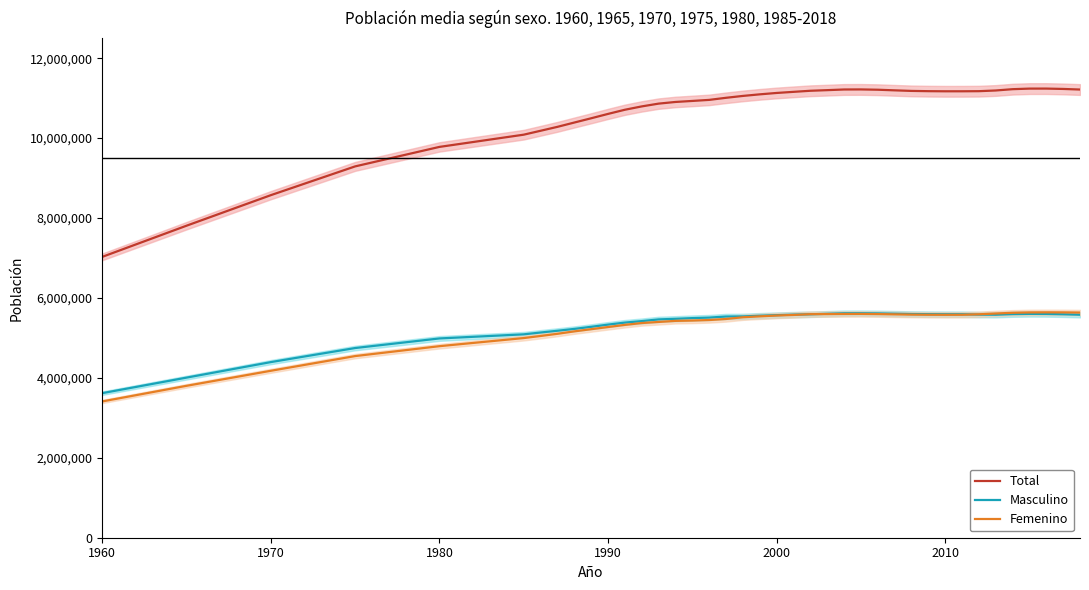

How many lines are shown in the chart?

3